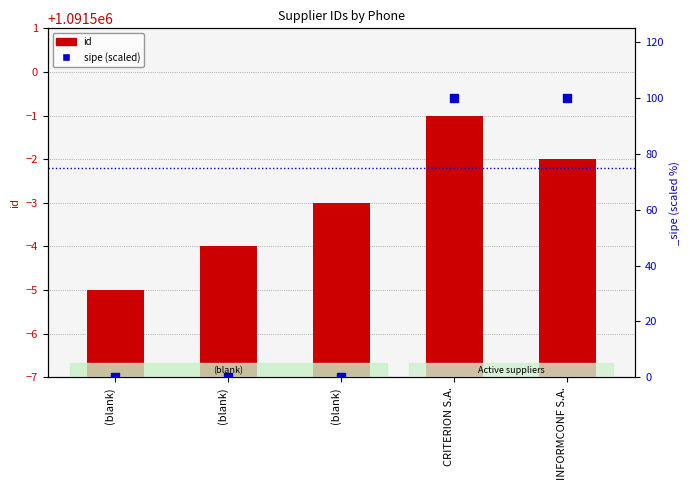

Which series has the widest spread of Y values?

sipe (scaled)